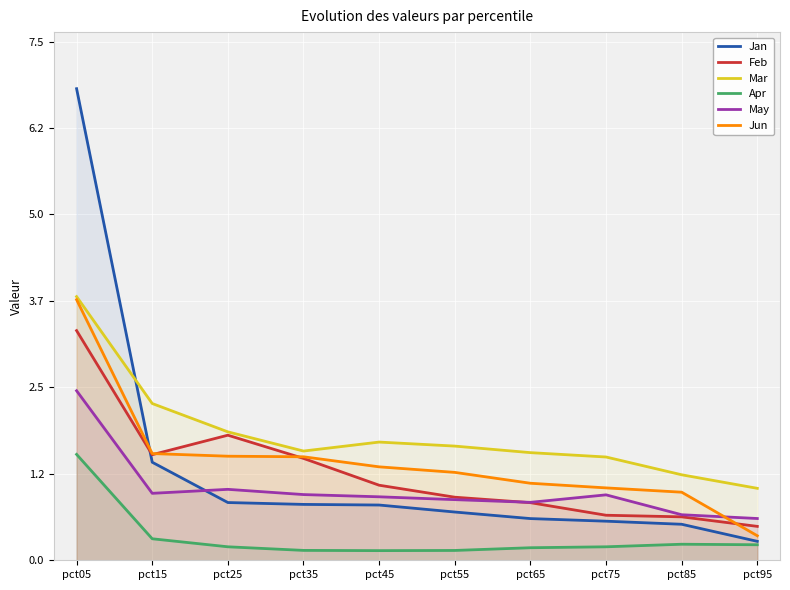

Which category has the lowest value across all series?

pct45